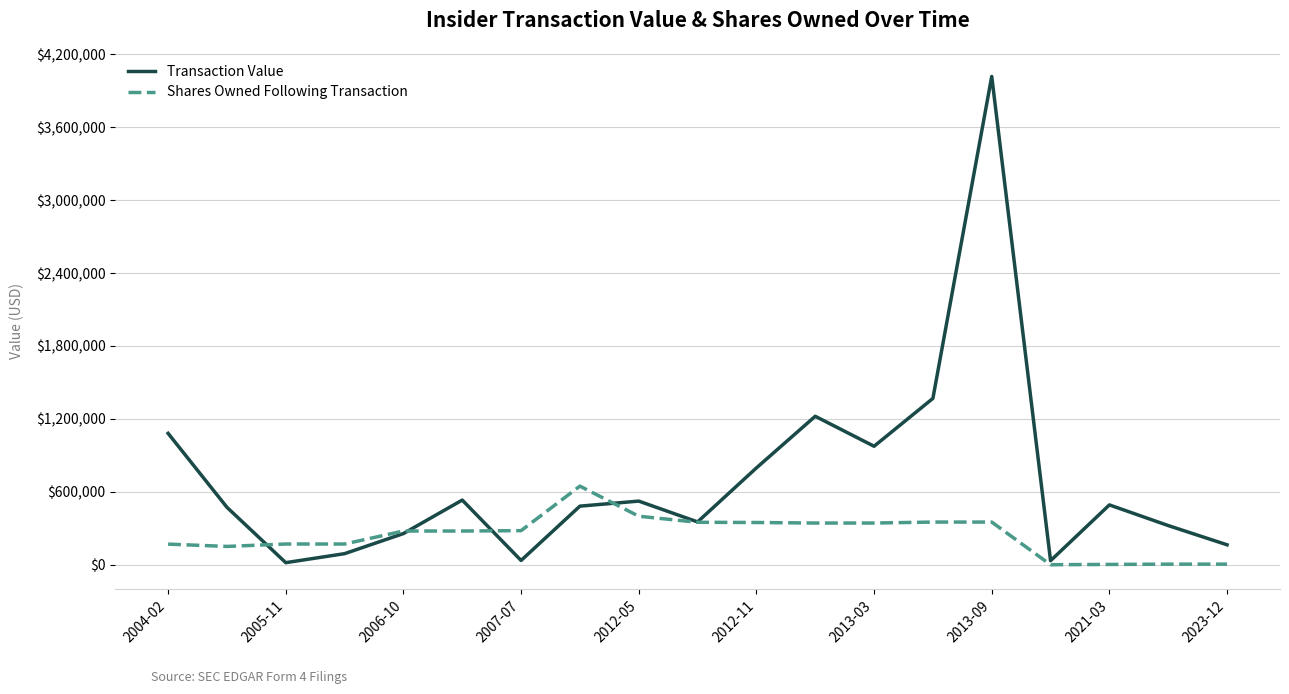

True or false: Shares Owned Following Transaction and Transaction Value intersect in this chart.

True